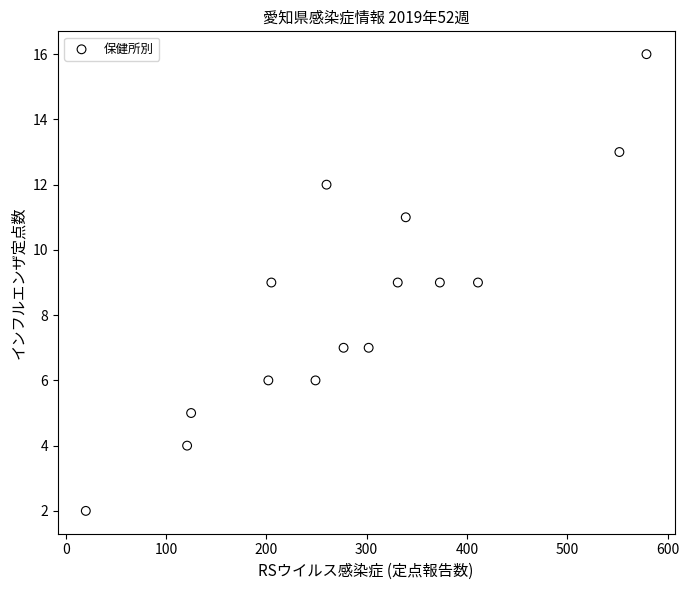

What is the range of Y values (max minus min)?

14